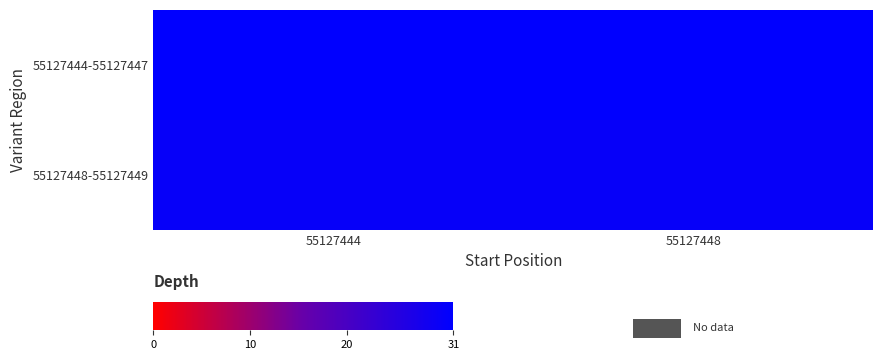

Which series has the widest spread of values?

55127444-55127447